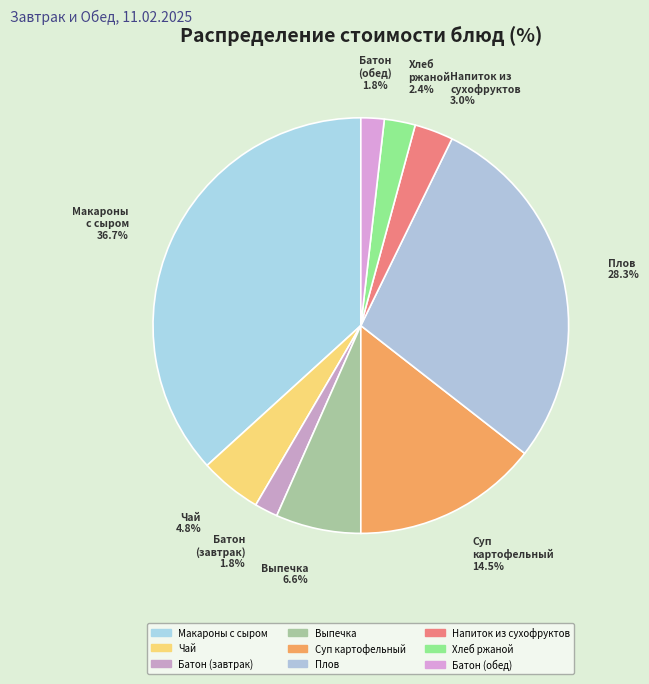

How much of the chart is everything except Выпечка?

93.4%